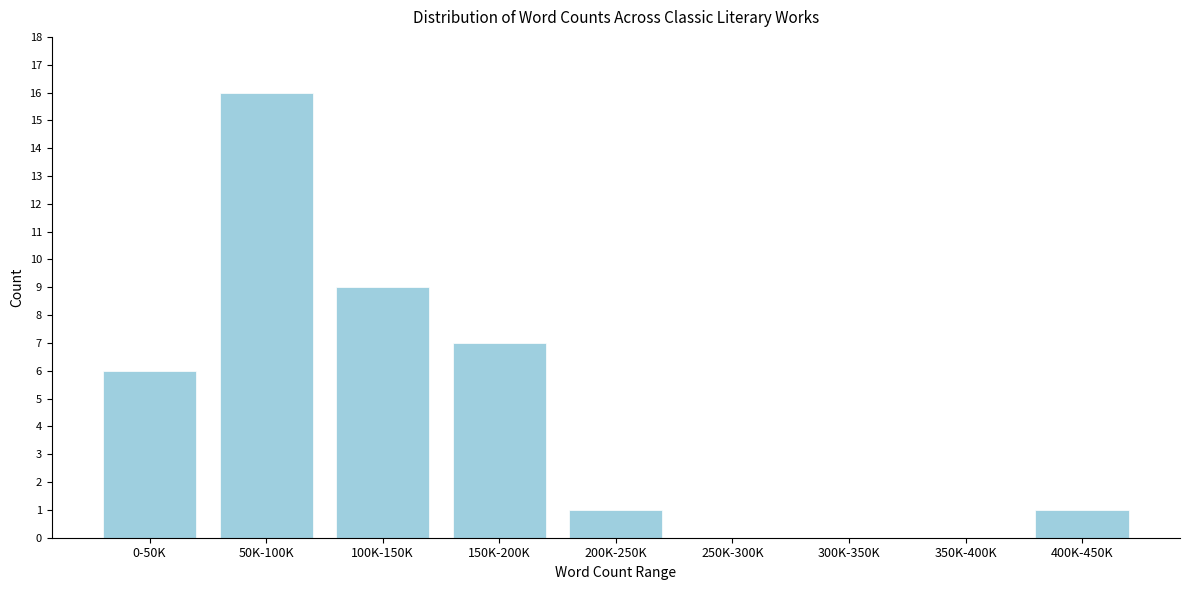

Reading left to right, what are all the values shown in this chart?

0-50K=6	50K-100K=16	100K-150K=9	150K-200K=7	200K-250K=1	250K-300K=0	300K-350K=0	350K-400K=0	400K-450K=1